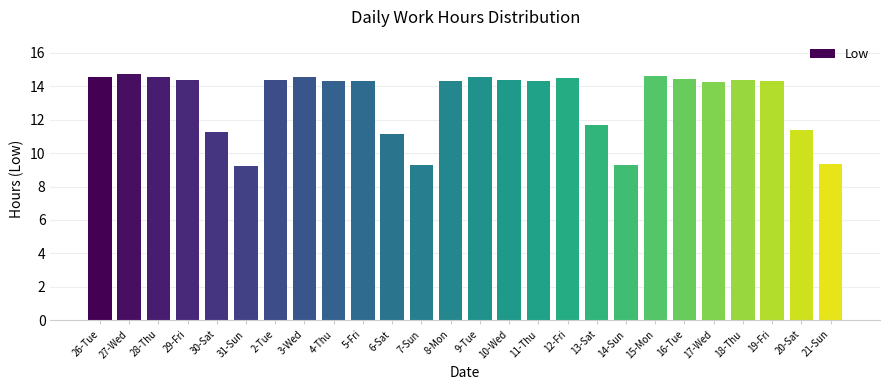

What position from the right is 4-Thu?

18